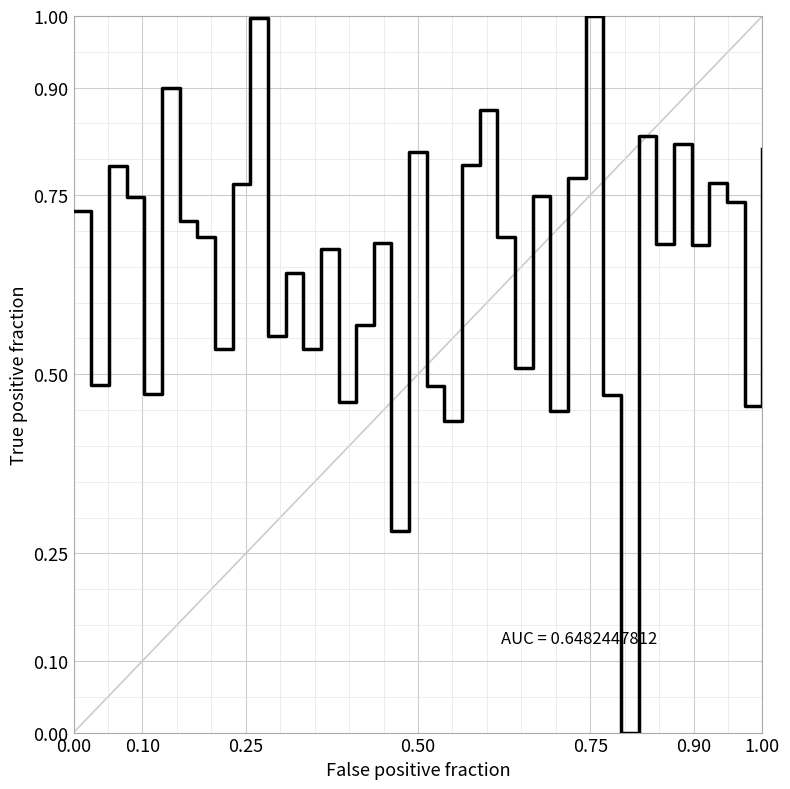

What is the maximum value shown in the chart?

1.0